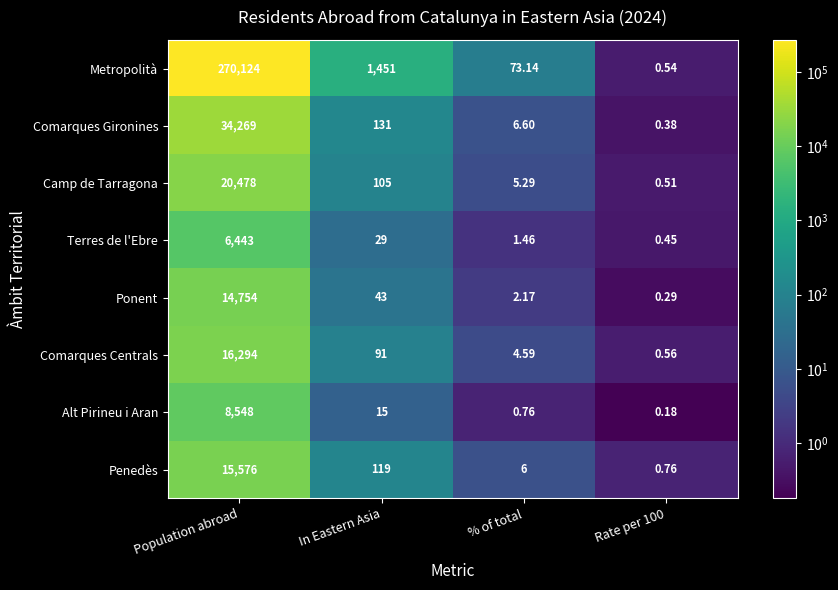

At which category does the chart reach its peak across all series?

Population abroad